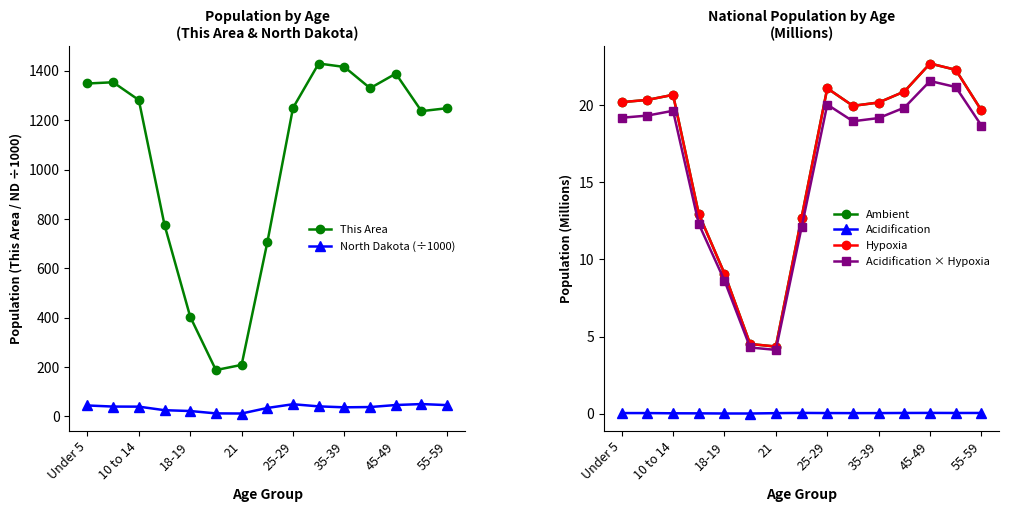

True or false: This Area and Hypoxia cross at least once.

False